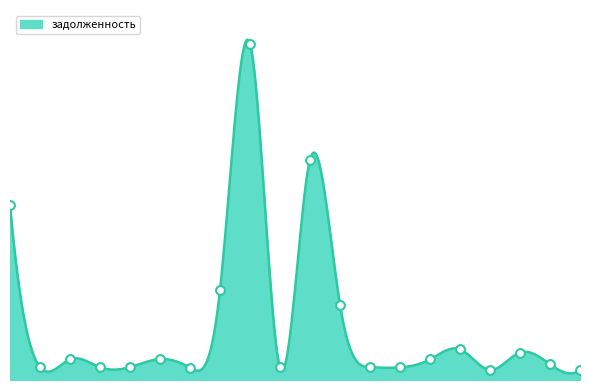

Does the chart have visible grid lines?

No